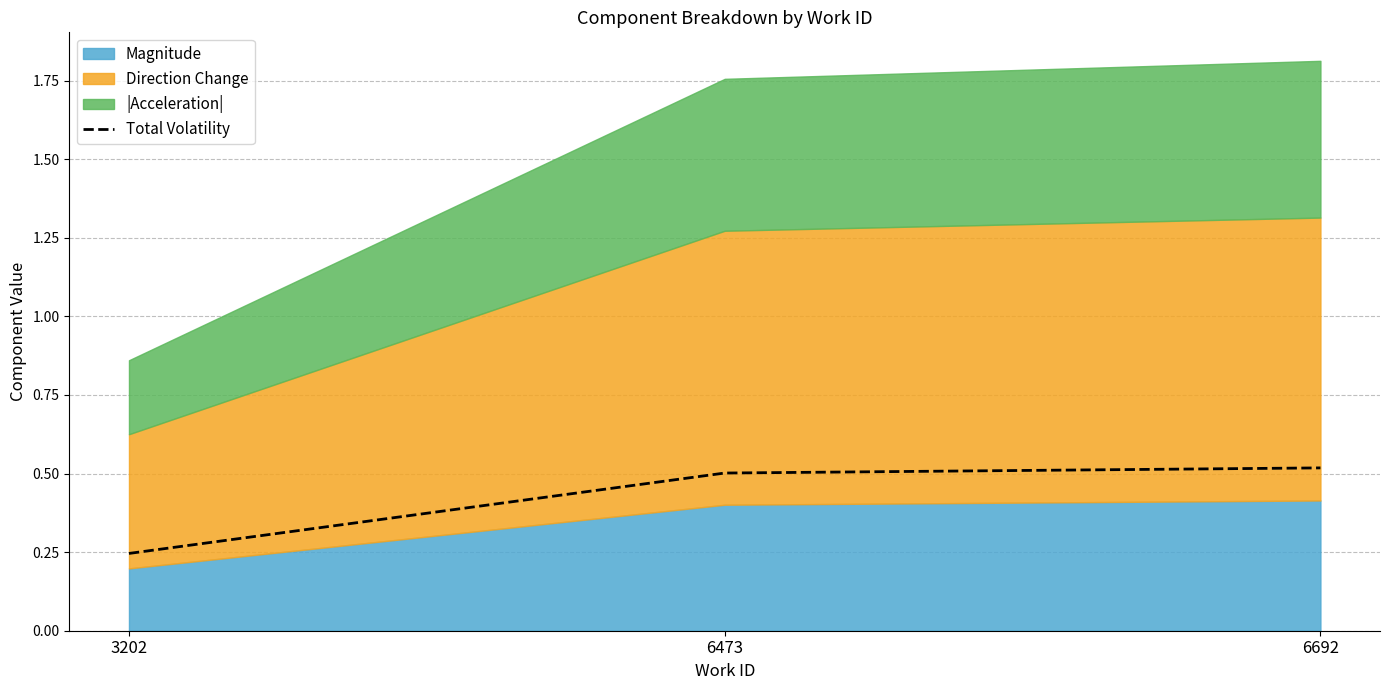

Is it true that the value at 6692 is 0.5?

True